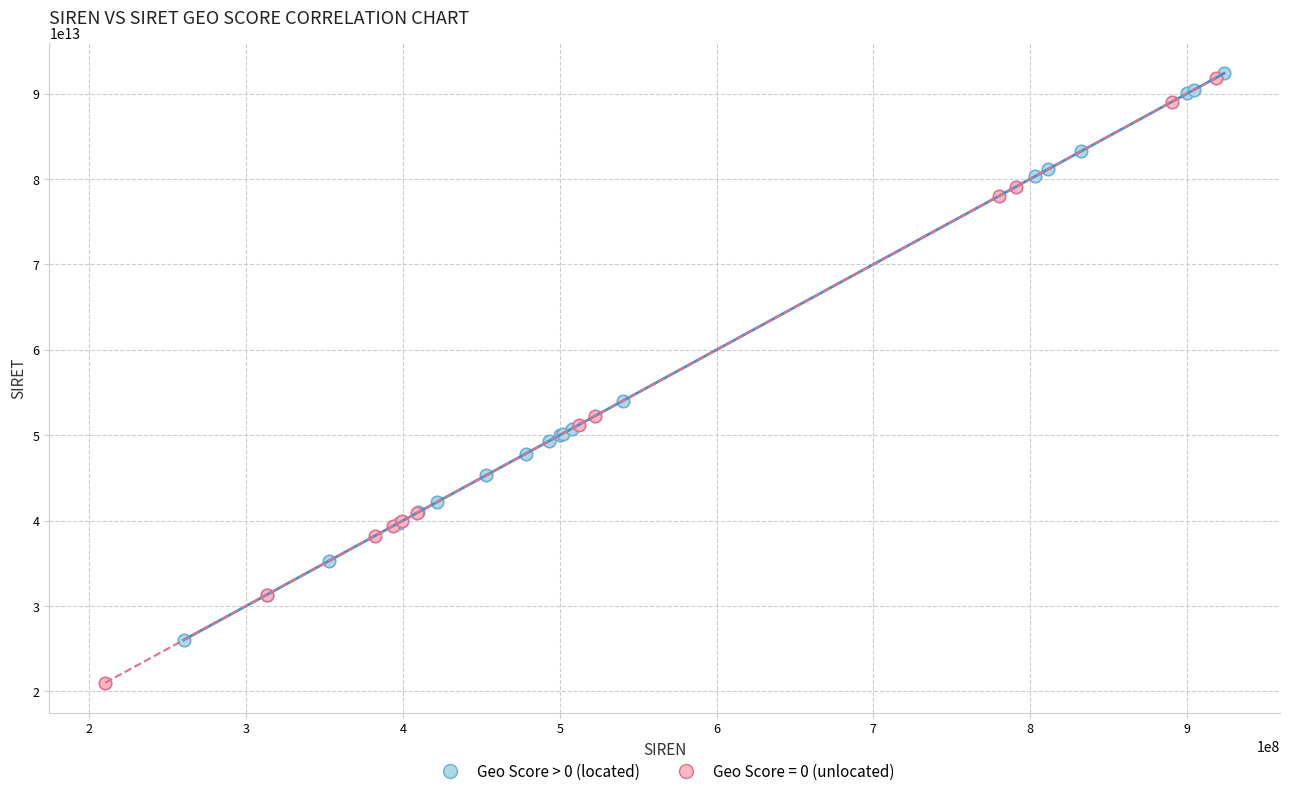

Which series contains the lowest Y value?

Geo Score = 0 (unlocated)